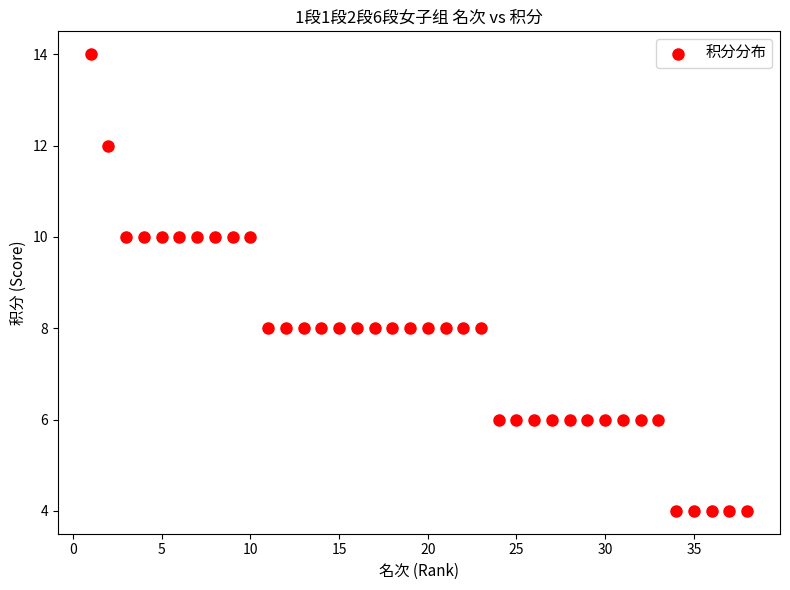

What is the range of X values (max minus min)?

37